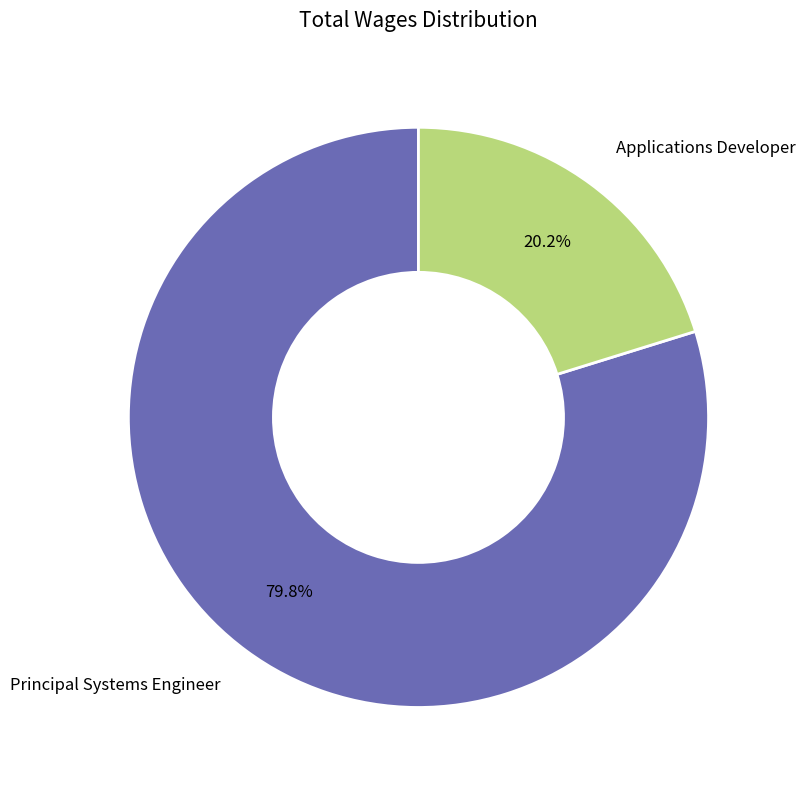

Rank the categories by value from lowest to highest.

Applications Developer, Principal Systems Engineer